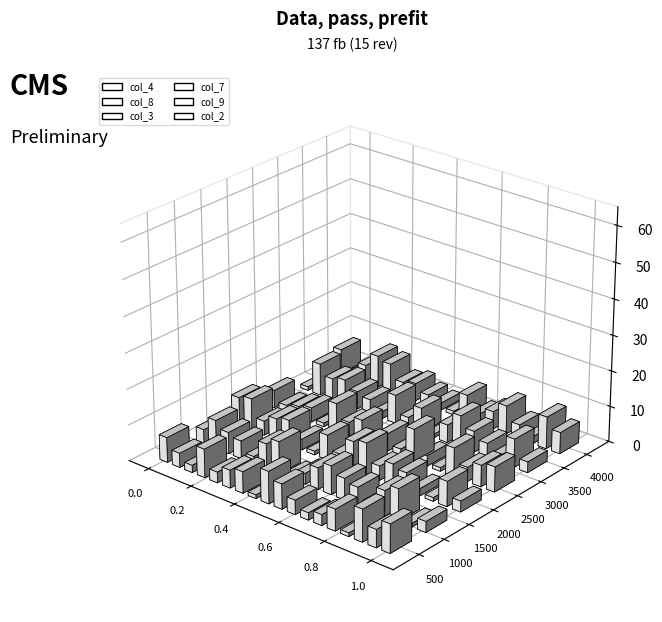

Is it true that col_3 equals 12 at 7?

False